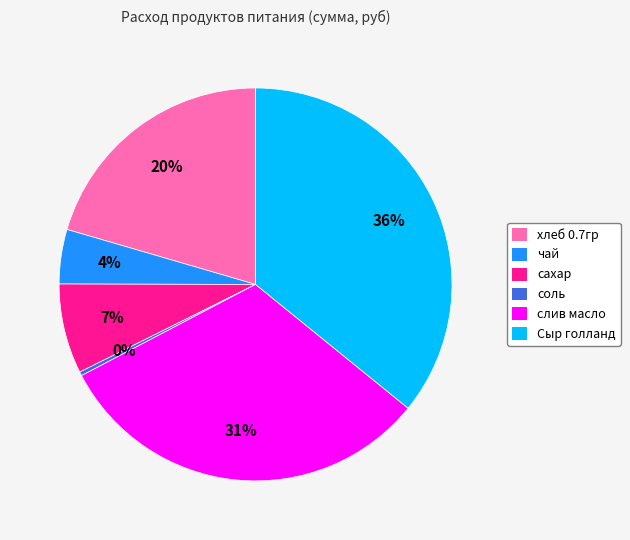

Does any single category account for the majority?

No